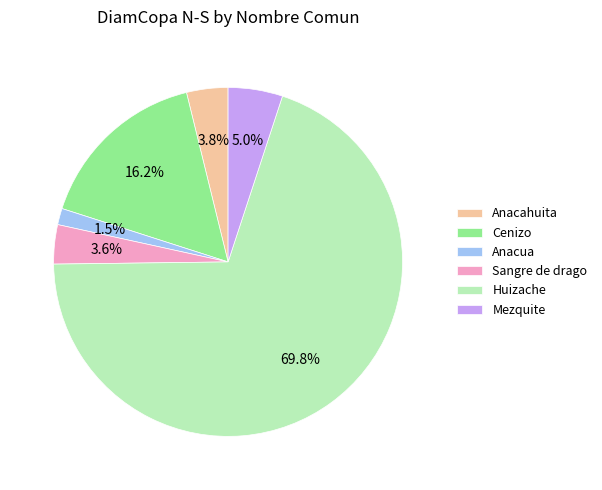

Which has a higher value, Sangre de drago or Mezquite?

Mezquite